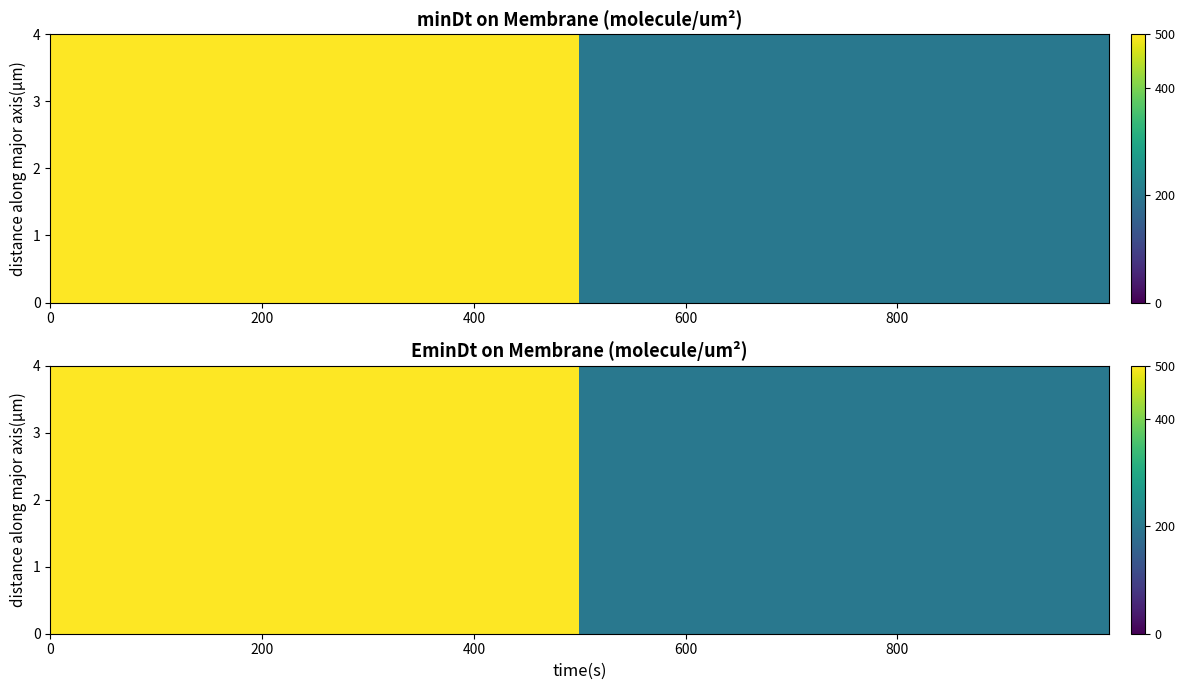

What is the highest value of the 1 series?

500